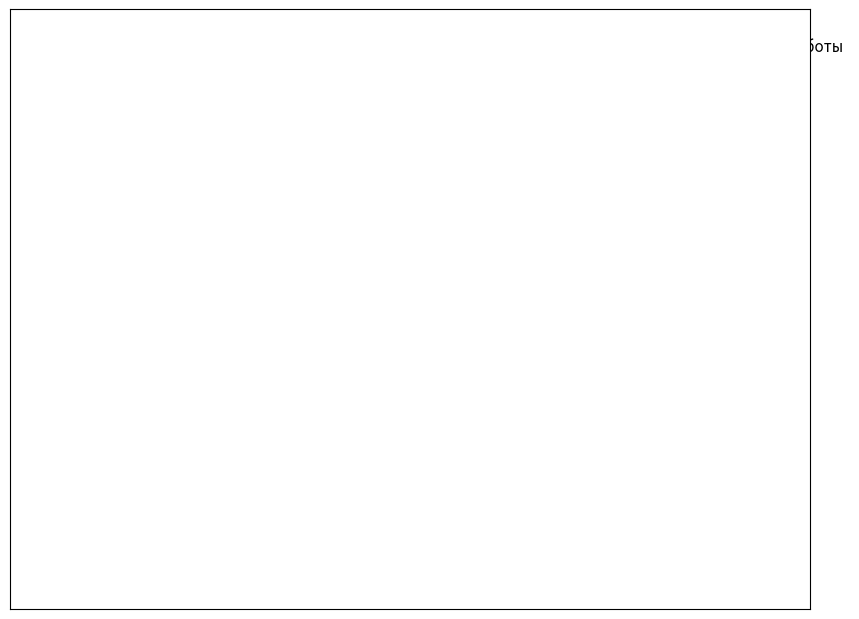

True or false: строительные работы accounts for 87% of the total.

False